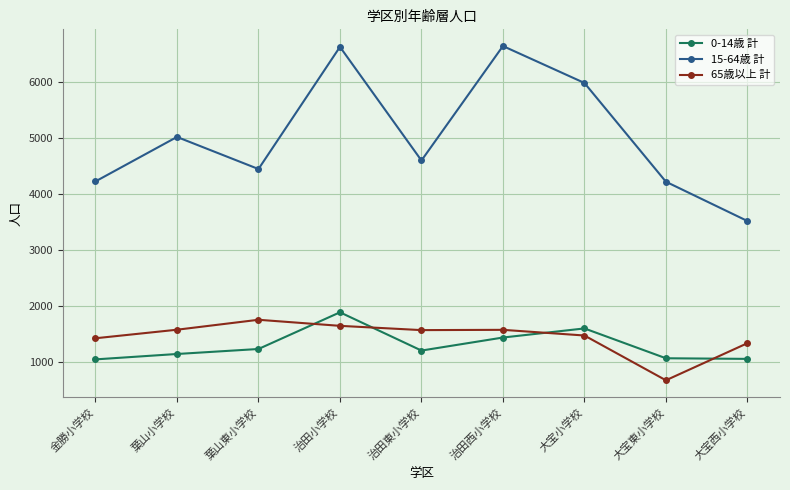

Is the value of 65歳以上 計 at 治田東小学校 greater than the value of 15-64歳 計 at 治田西小学校?

No